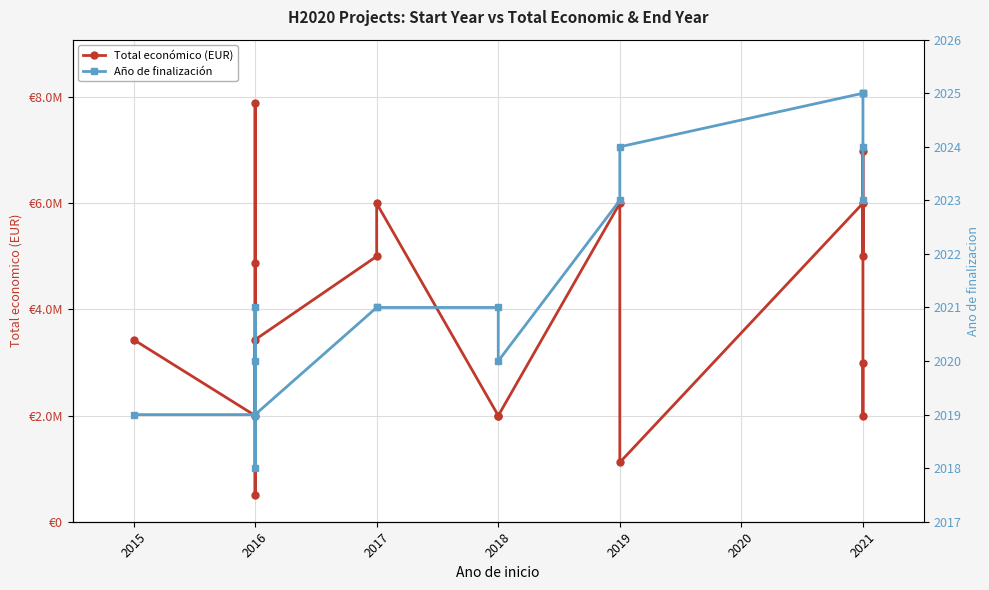

Which series has the largest total across all categories?

Total económico (EUR)